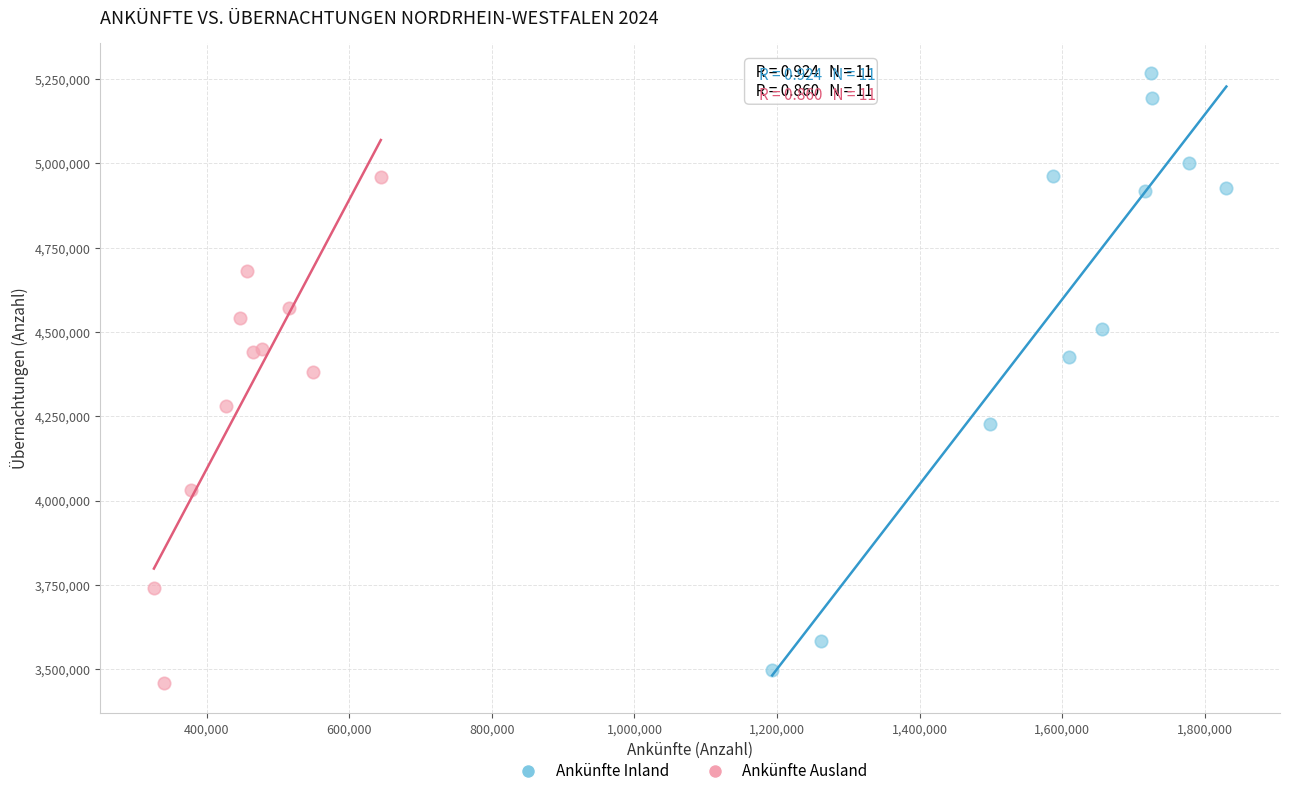

Which series reaches the maximum Y coordinate?

Ankünfte Inland